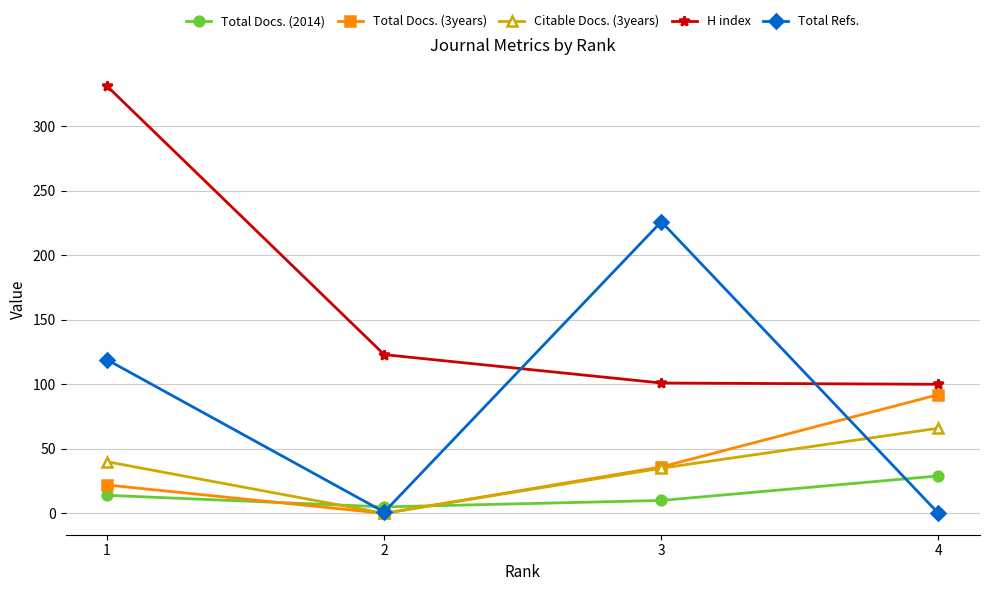

Rank the series at 1 from lowest to highest value.

Total Docs. (2014), Total Docs. (3years), Citable Docs. (3years), Total Refs., H index